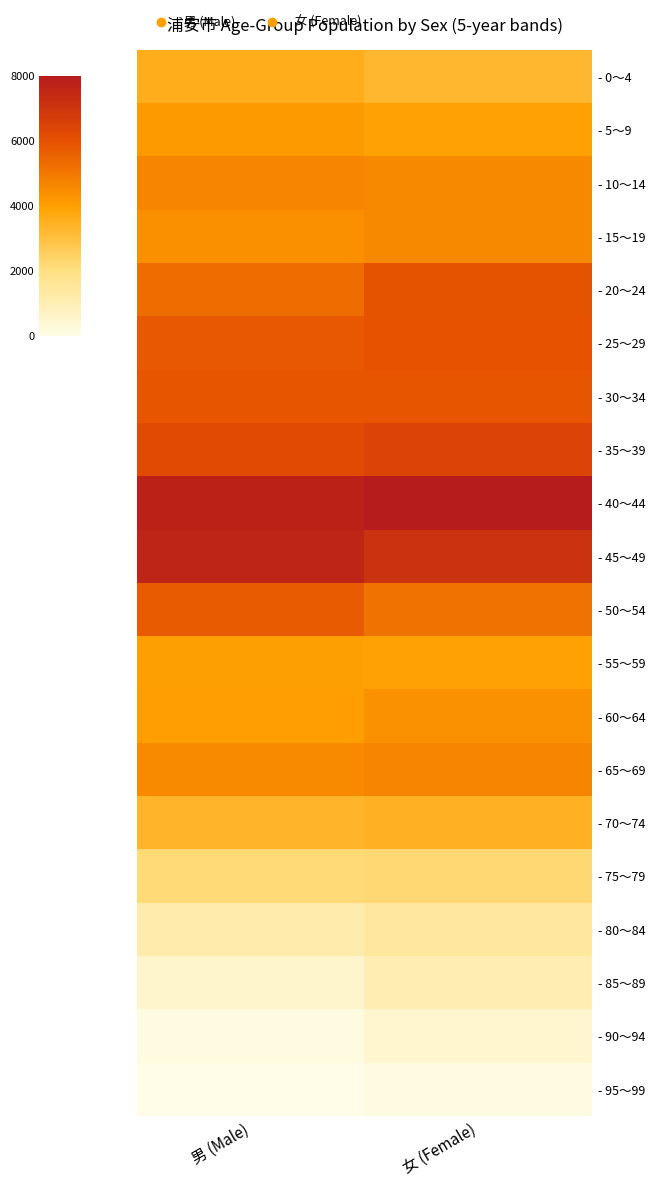

Which series has the largest total across all categories?

- 40～44